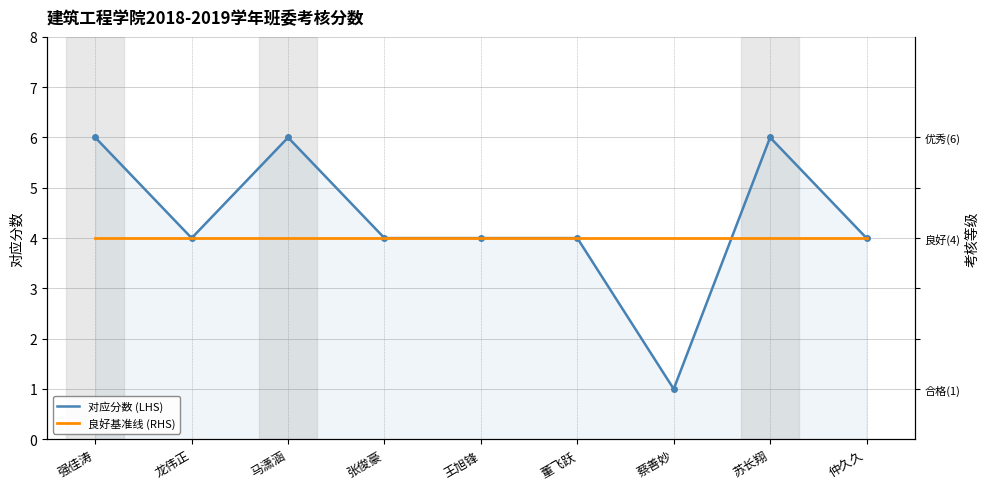

Rank the series at 仲久久 from highest to lowest value.

对应分数 (LHS), 良好基准线 (RHS)